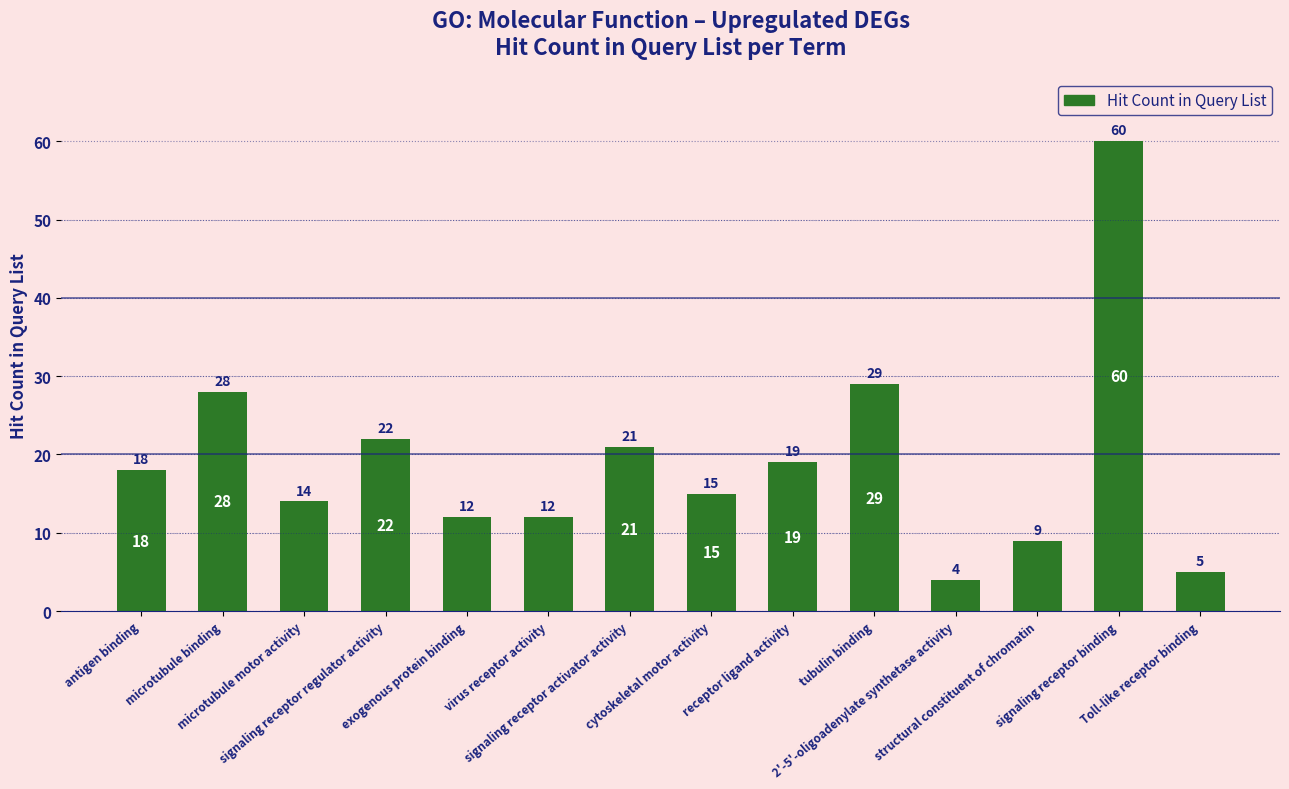

What is the value of the 11th bar from the left?

4